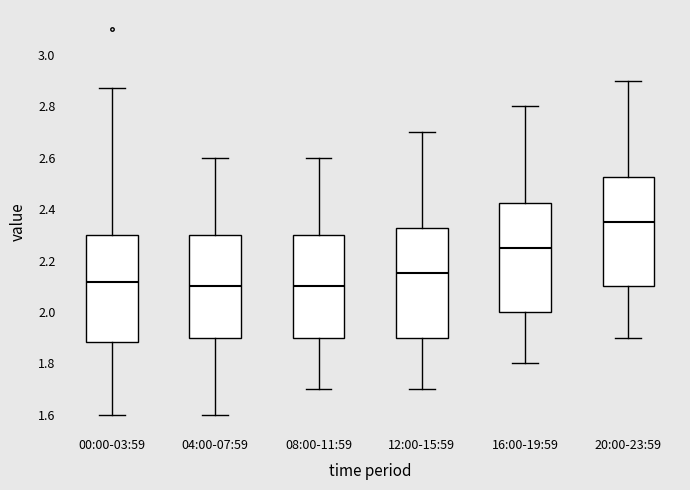

Reading left to right, read every box against the y-axis: the position of its median line, the range the box covers, and the ends of its whiskers. The values are not printed on the chart, so give them approximately, as read against the axis.

00:00-03:59: median 2.12, box 1.88 to 2.30, whiskers 1.60 to 2.88
04:00-07:59: median 2.10, box 1.90 to 2.30, whiskers 1.60 to 2.60
08:00-11:59: median 2.10, box 1.90 to 2.30, whiskers 1.70 to 2.60
12:00-15:59: median 2.16, box 1.90 to 2.32, whiskers 1.70 to 2.70
16:00-19:59: median 2.26, box 2.00 to 2.42, whiskers 1.80 to 2.80
20:00-23:59: median 2.36, box 2.10 to 2.52, whiskers 1.90 to 2.90